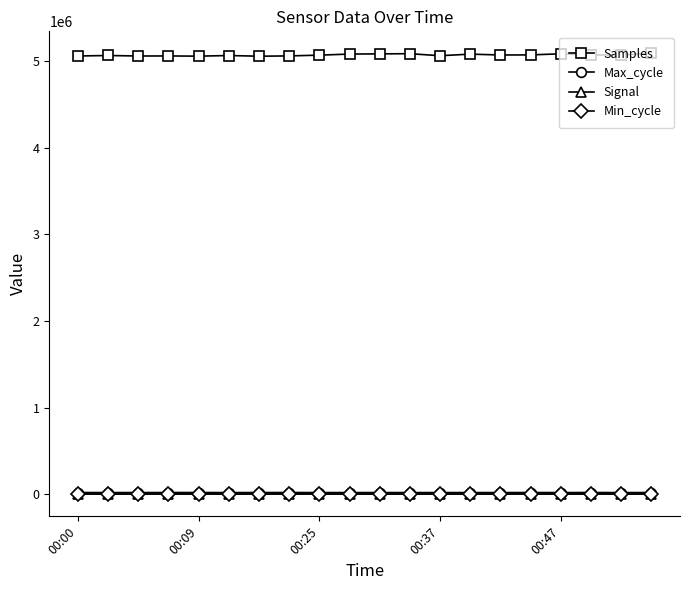

Which series has the largest range (max minus min)?

Samples